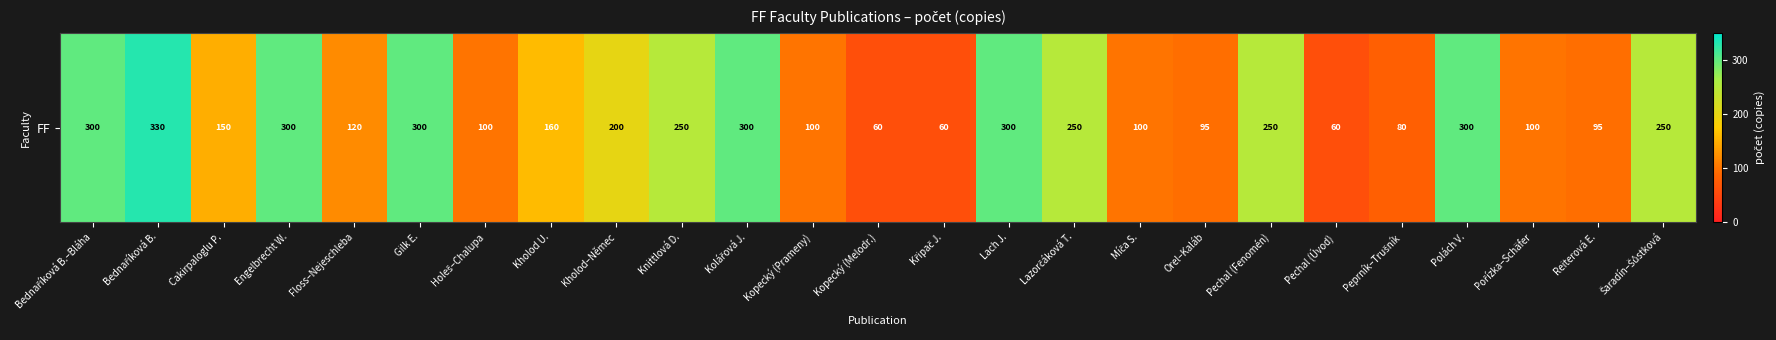

What value does the data have at Bednaříková B., to the nearest 10?

330